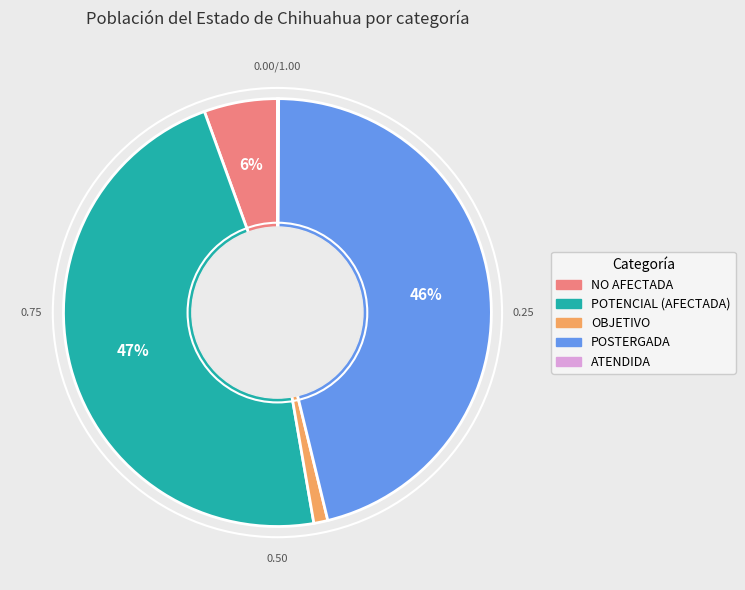

Is there a majority slice in this chart?

No